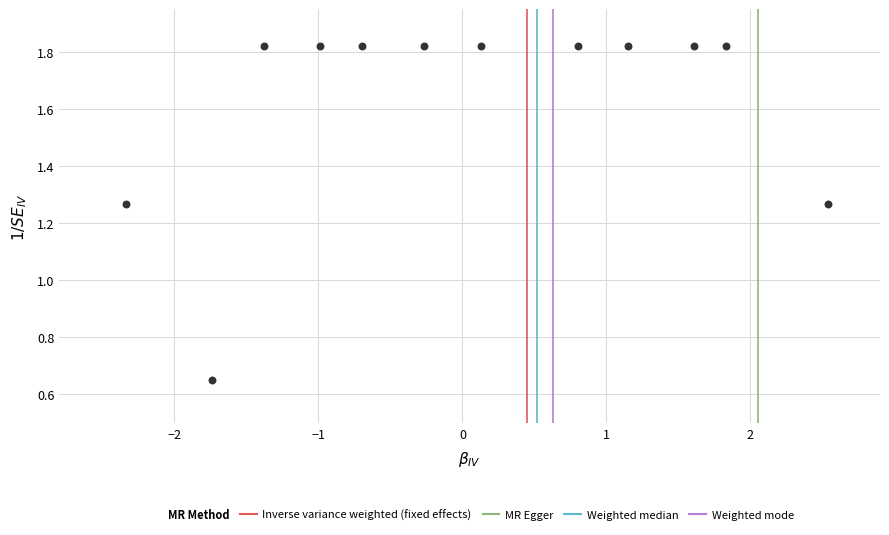

What is the range of Y values (max minus min)?

1.2